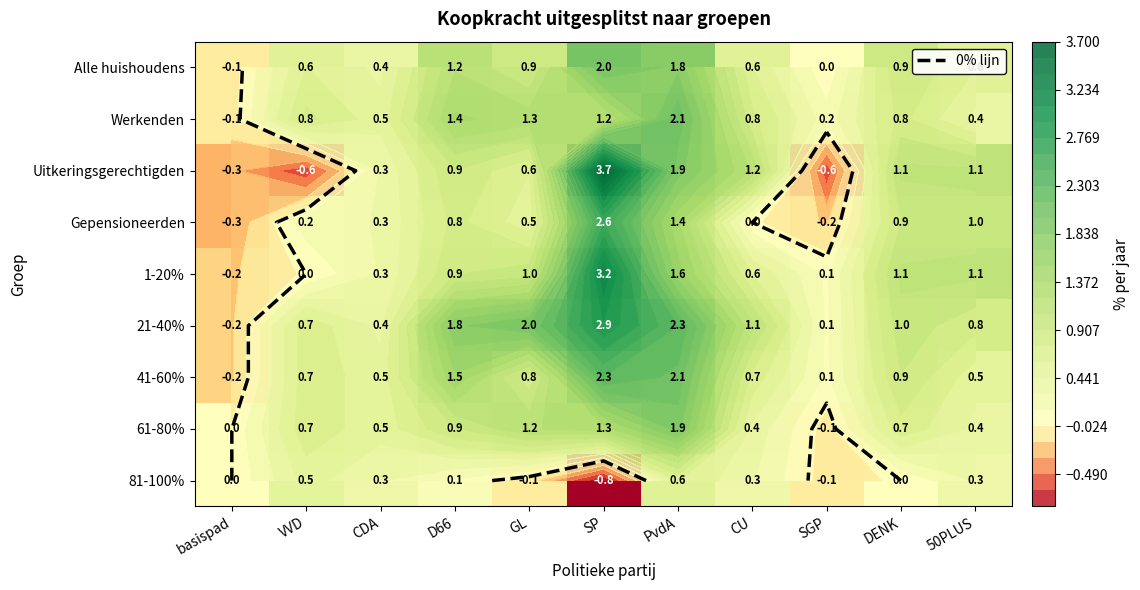

What is the greatest value displayed?

3.7